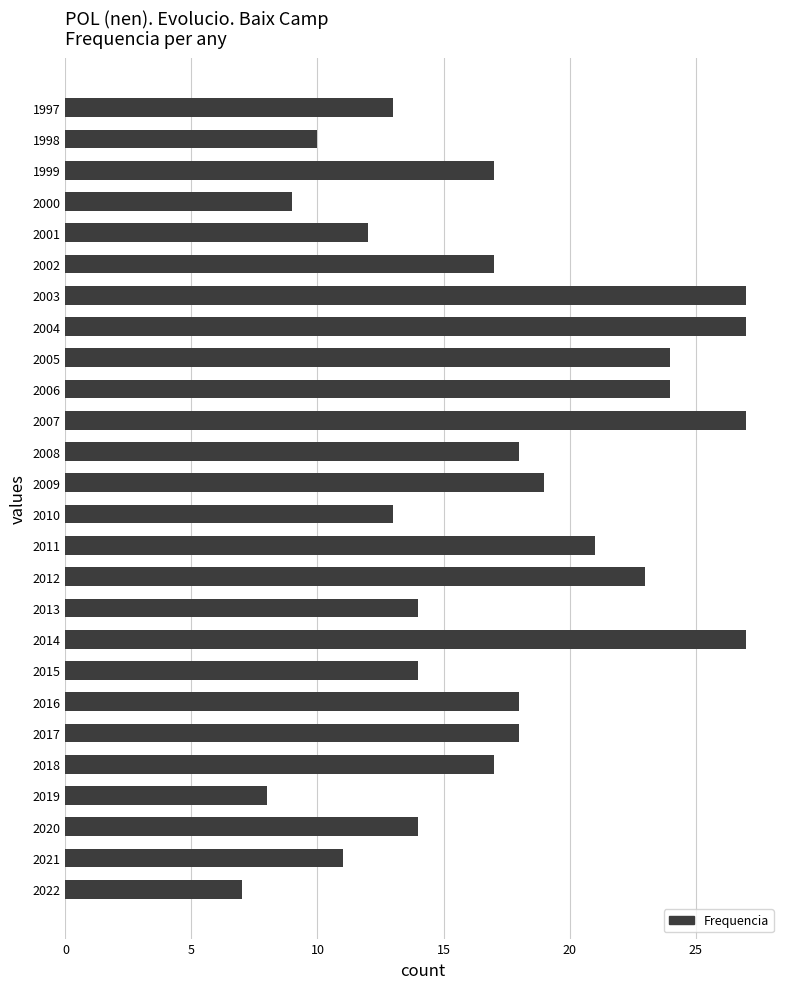

Count the number of data series in this chart.

1